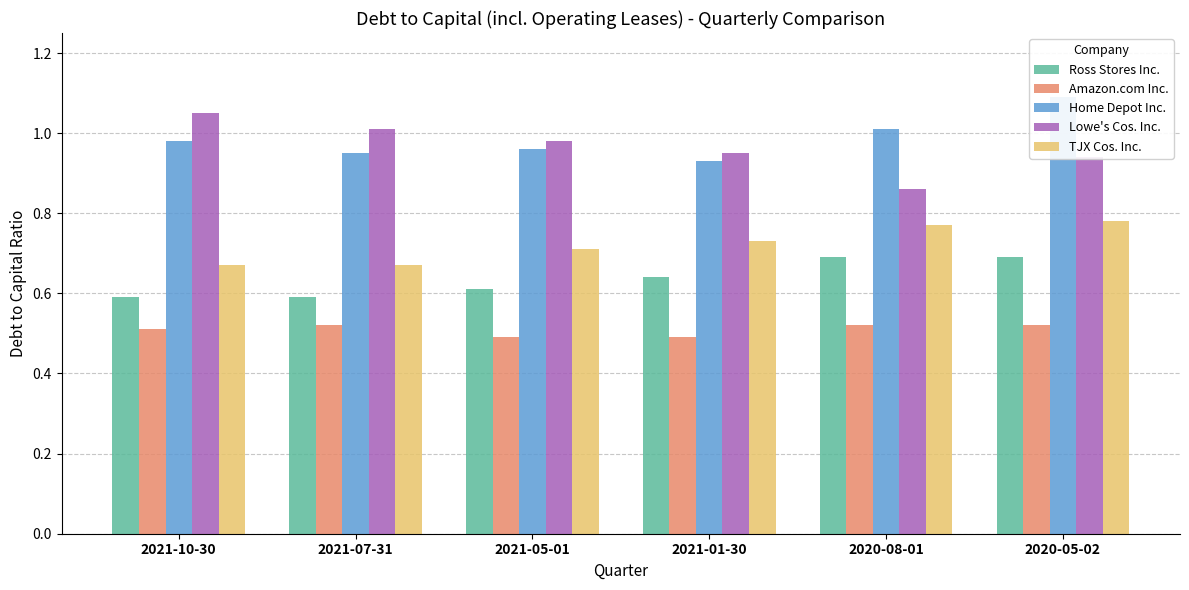

Which series has the widest spread of values?

Lowe's Cos. Inc.